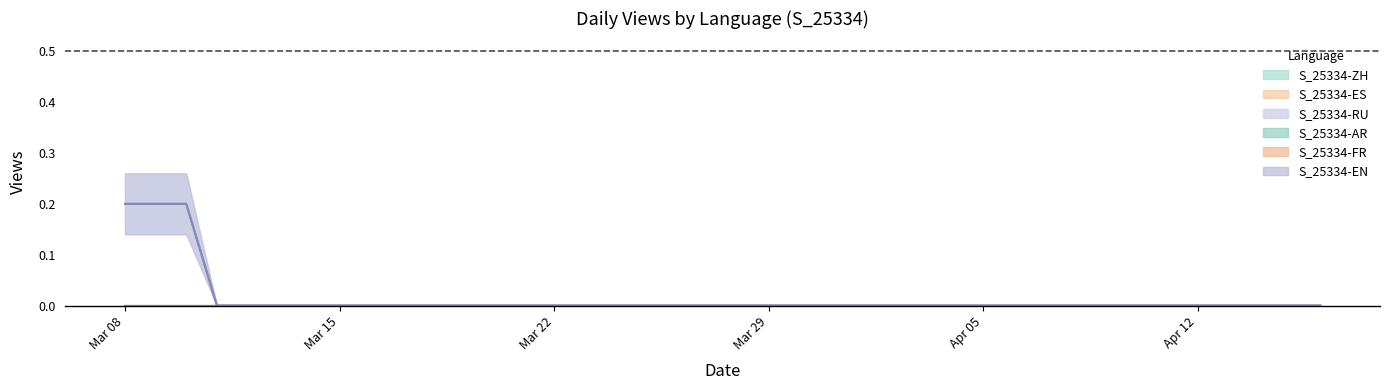

What is the sum of all S_25334-EN values?

1